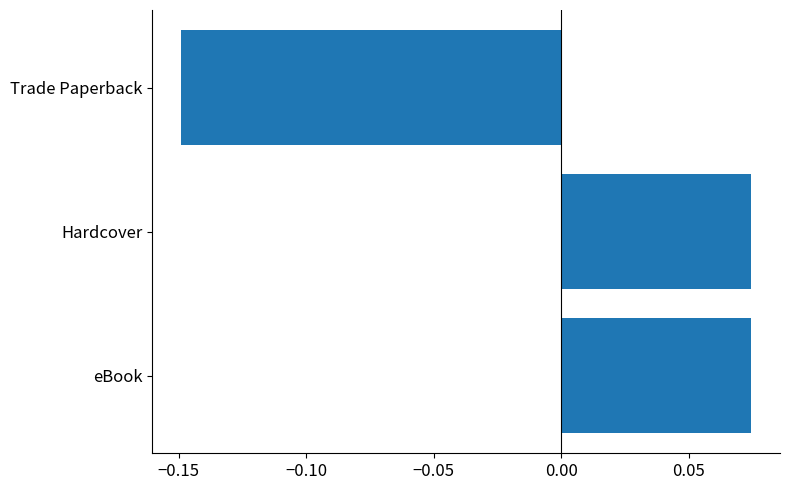

Between eBook and Trade Paperback, which is larger?

eBook